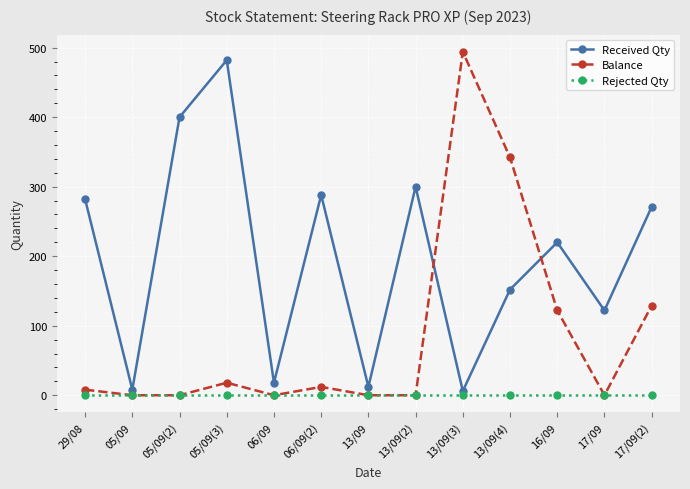

Is the value of Received Qty at 13/09(4) greater than the value of Rejected Qty at 13/09(4)?

Yes